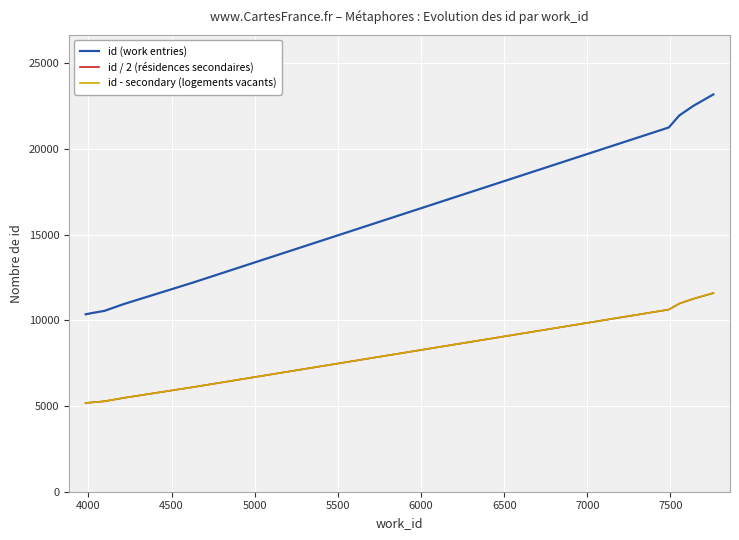

The value of id / 2 (résidences secondaires) at 3500 is 7259. True or false?

False